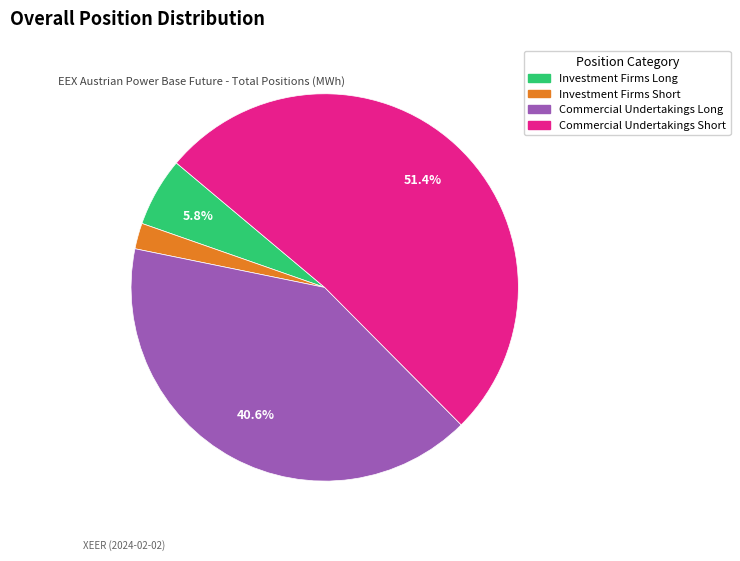

Is there any slice that represents more than half of the pie?

Yes